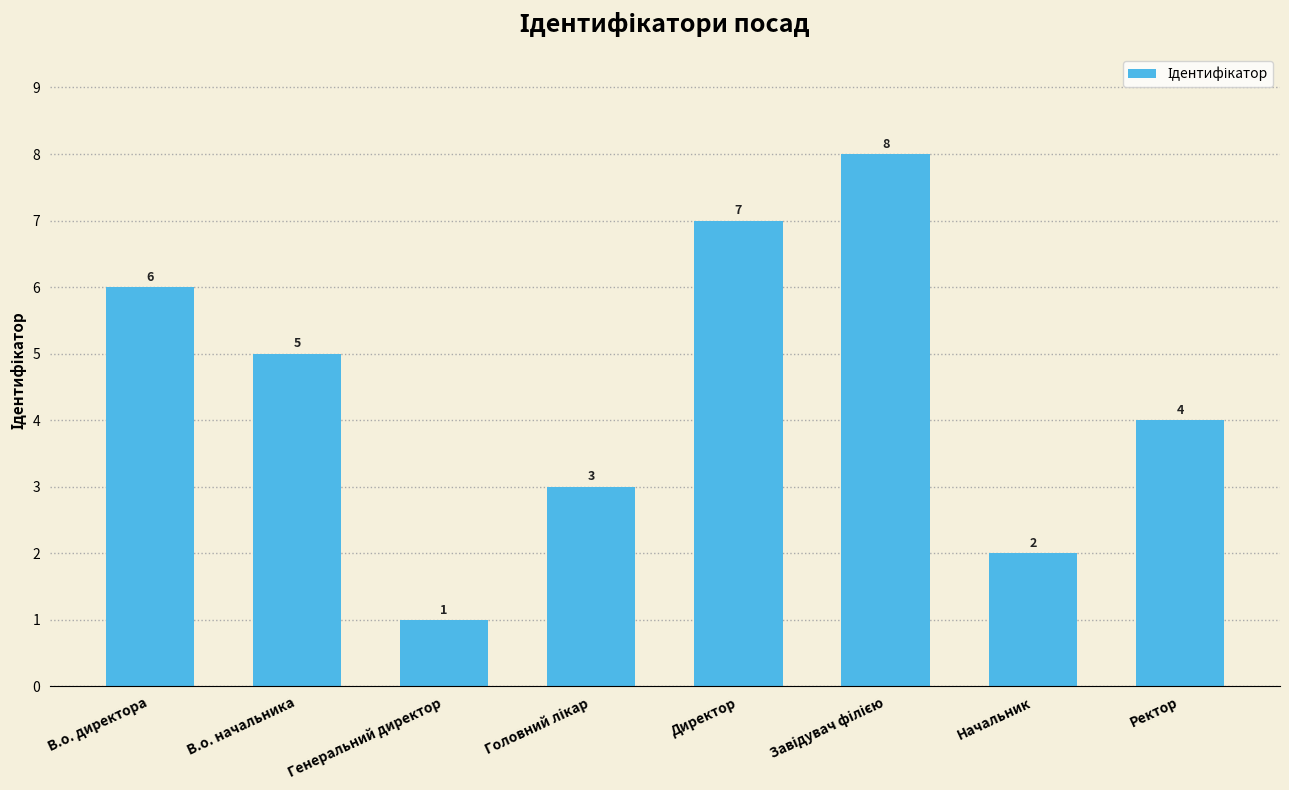

Does the chart contain stacked bars?

No